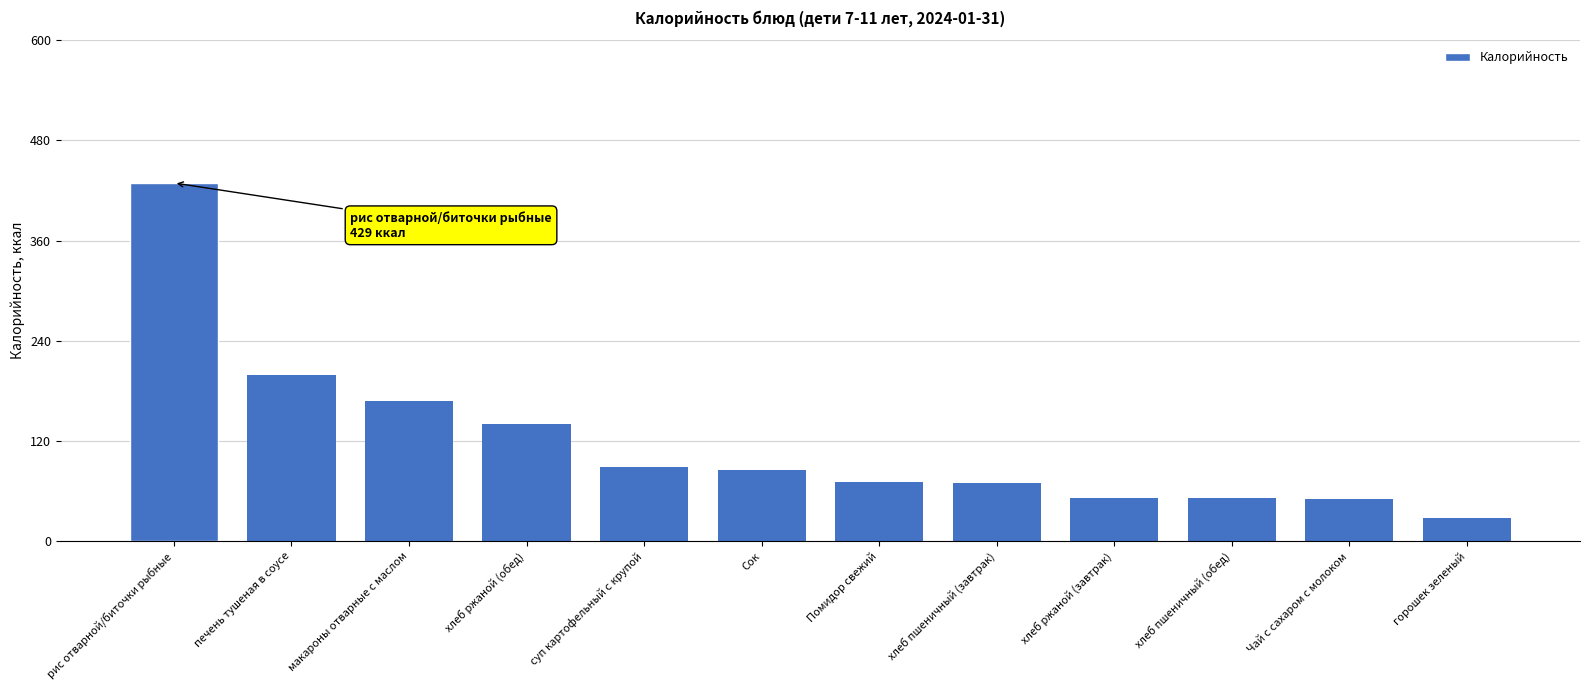

Which has a higher value, горошек зеленый or Помидор свежий?

Помидор свежий